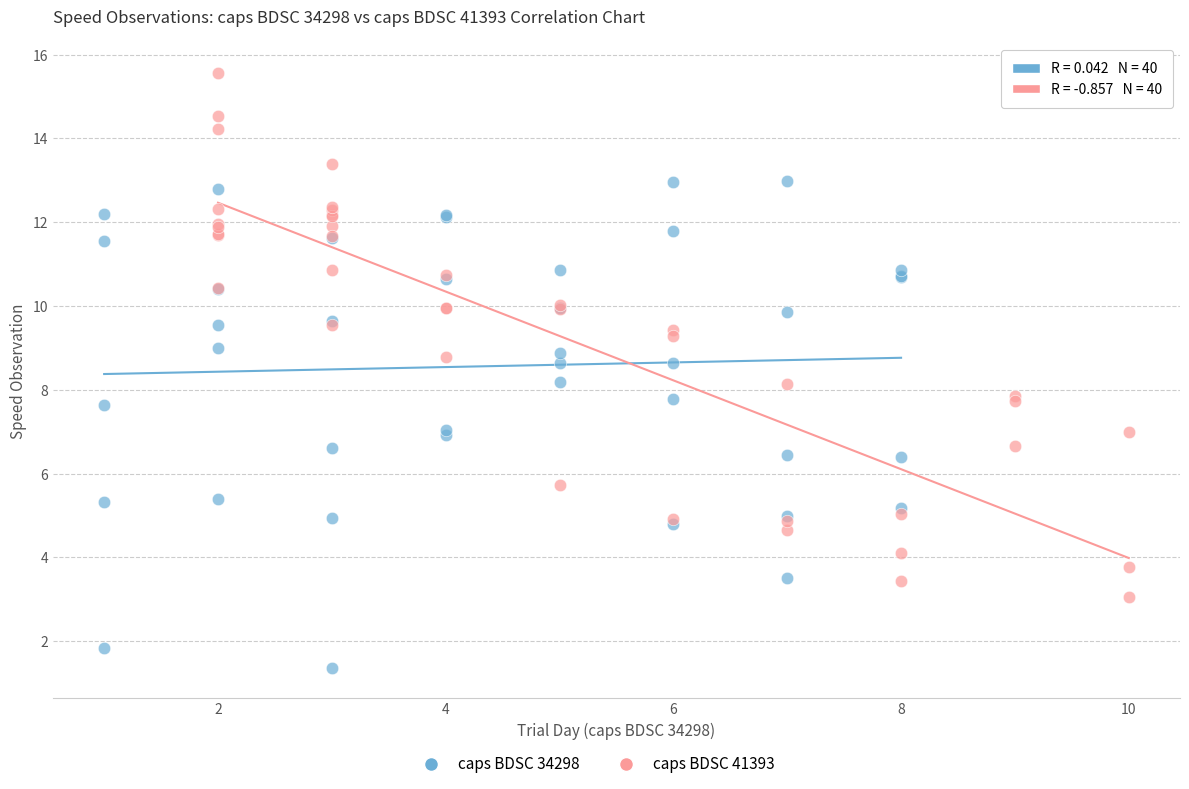

Which series has the widest spread of Y values?

caps BDSC 41393